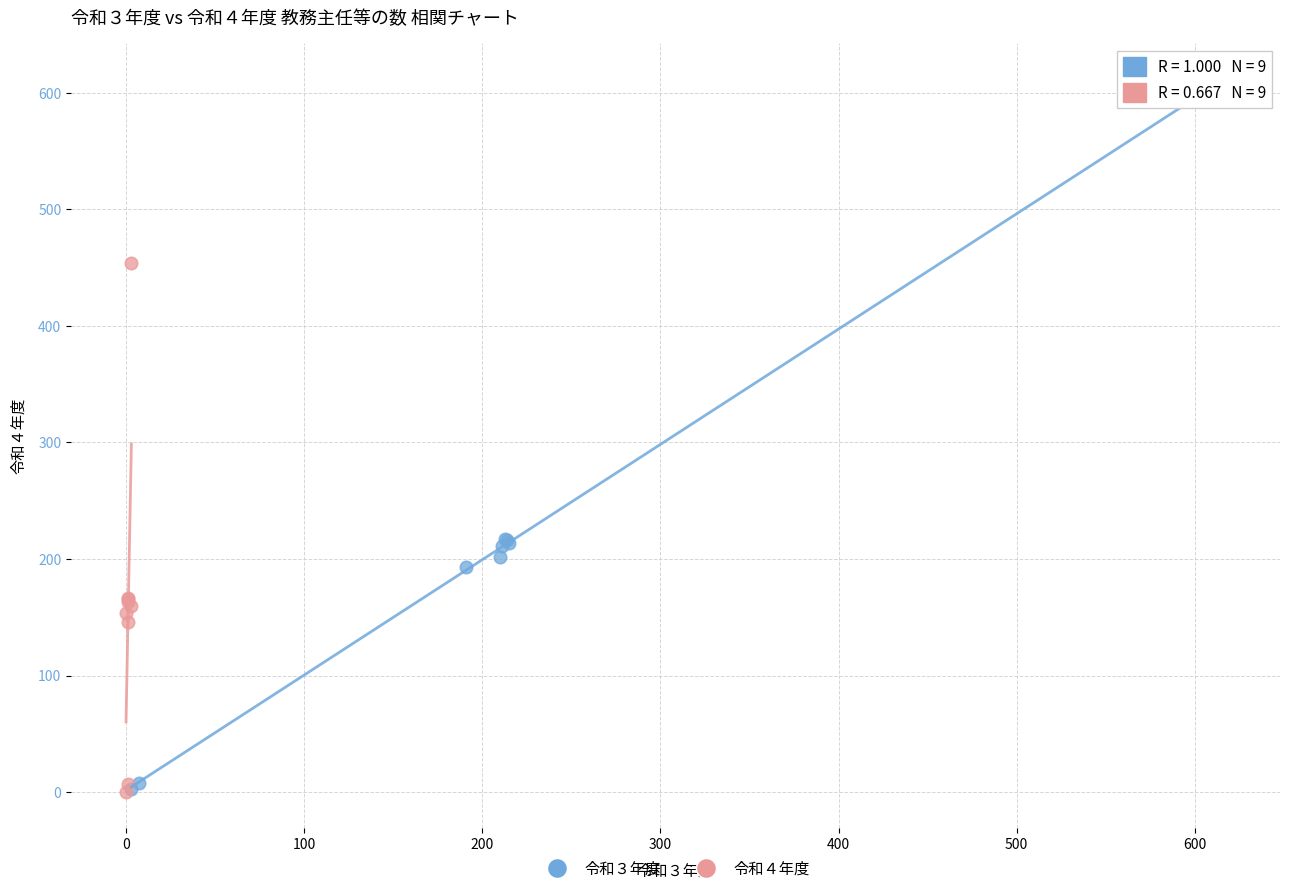

Which series has the largest Y range (max minus min)?

令和３年度